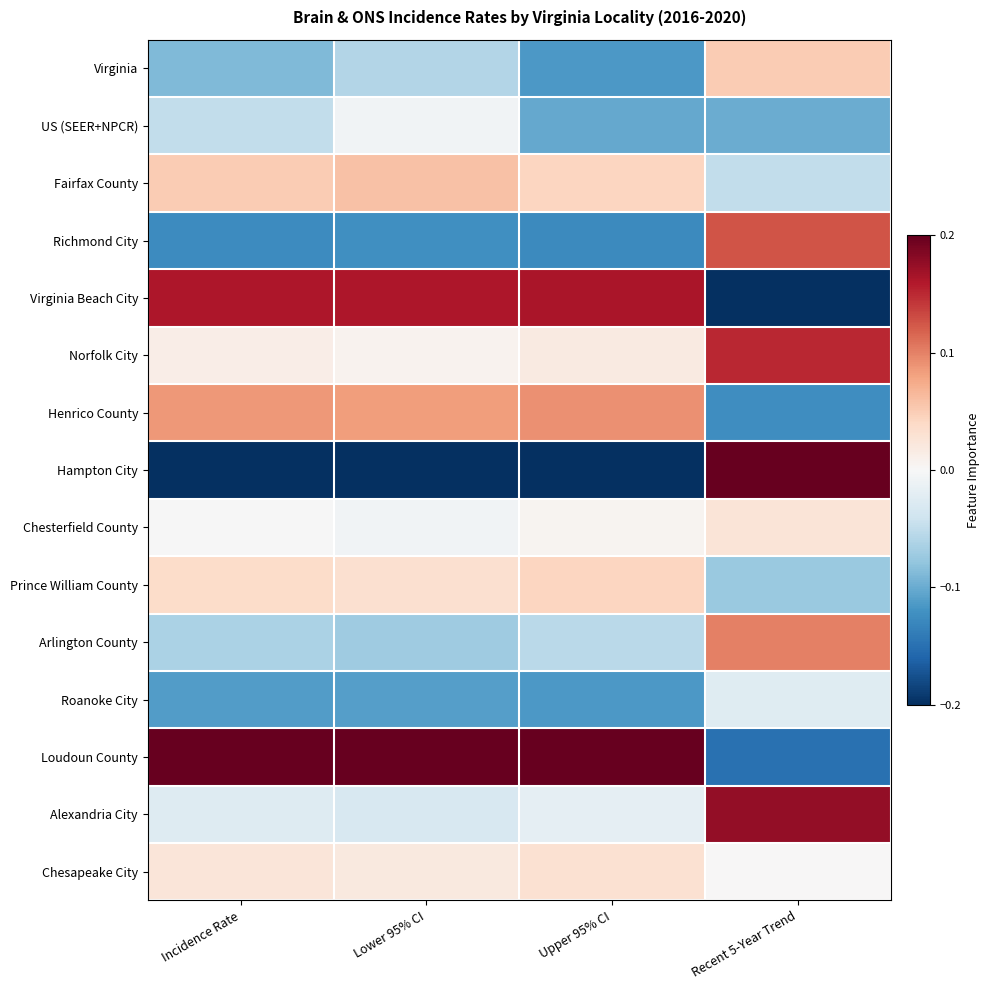

At Upper 95% CI, list the series in order from largest to smallest.

Loudoun County, Virginia Beach City, Henrico County, Fairfax County, Prince William County, Chesapeake City, Norfolk City, Chesterfield County, Alexandria City, Arlington County, US (SEER+NPCR), Virginia, Roanoke City, Richmond City, Hampton City